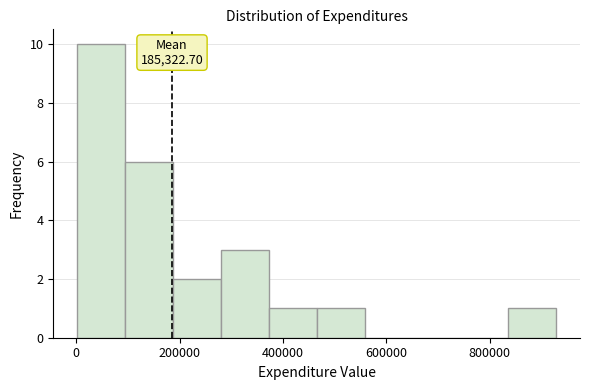

Over which range of the x-axis is the bar tallest?

0 to 100000